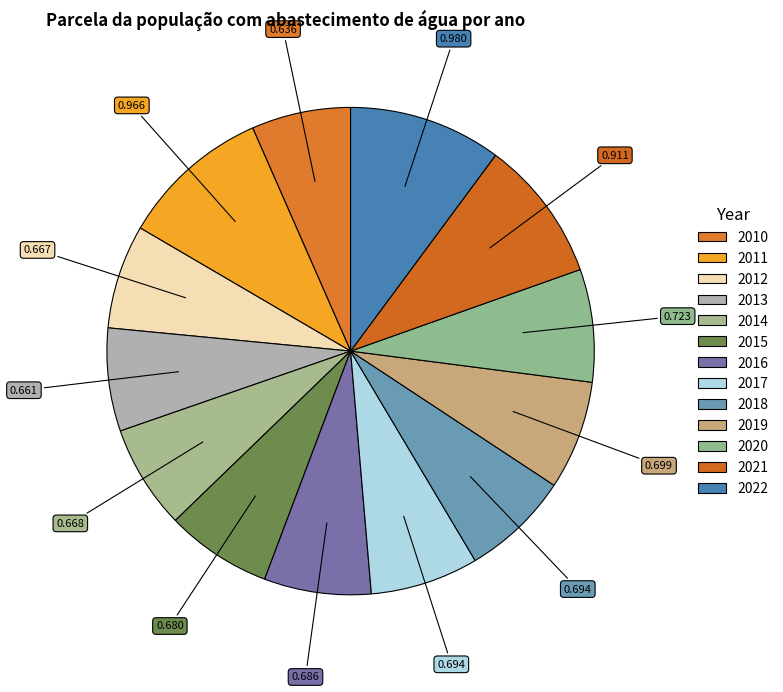

Between 2011 and 2017, which is larger?

2011